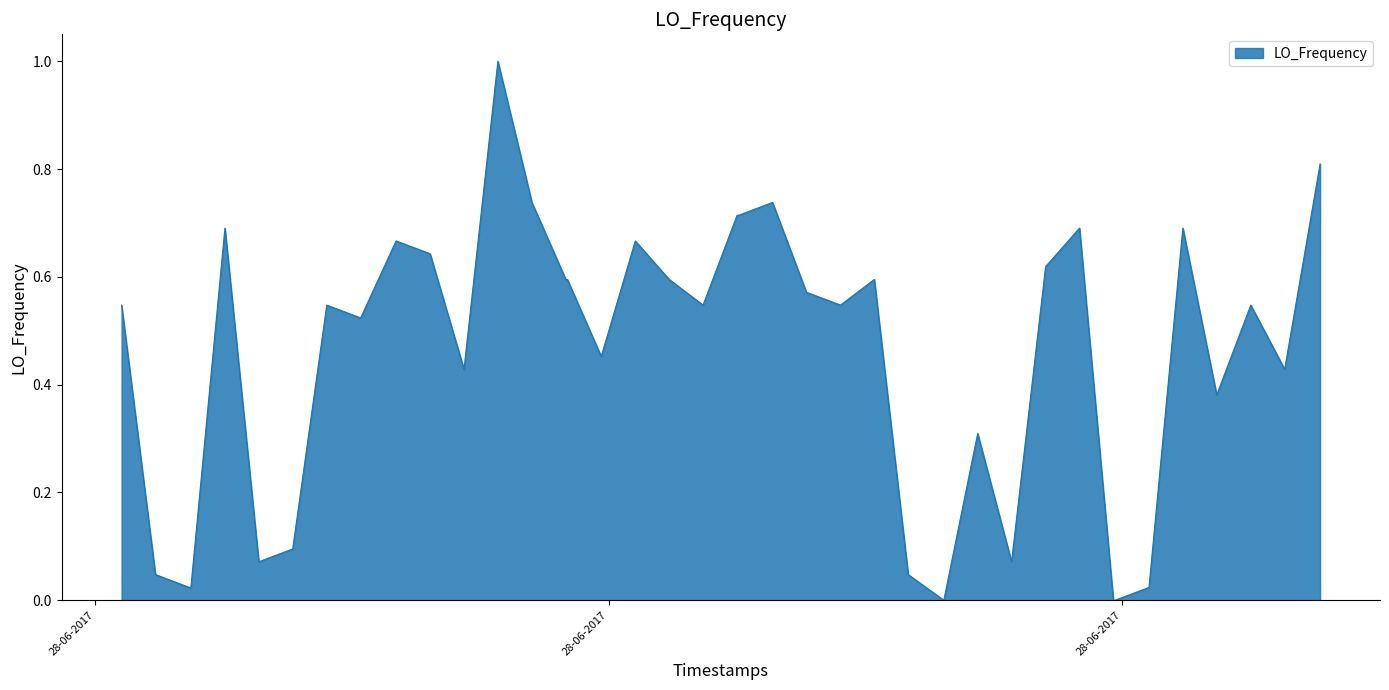

What is the difference between the maximum and minimum values?

1.0